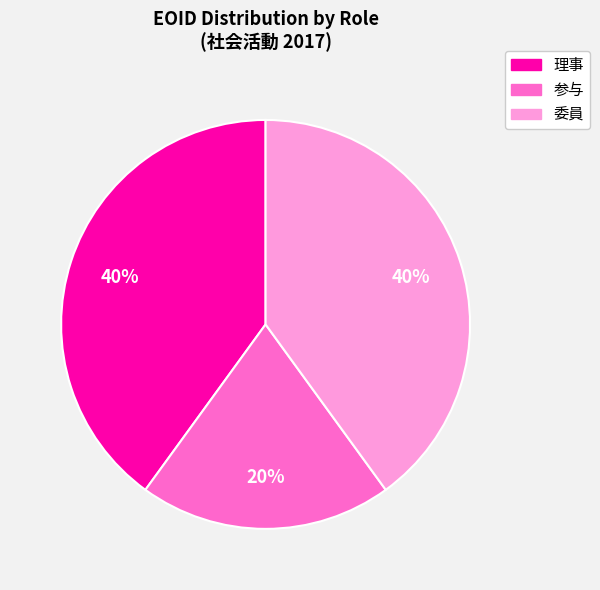

To the nearest percent, what portion does 参与 represent?

20%